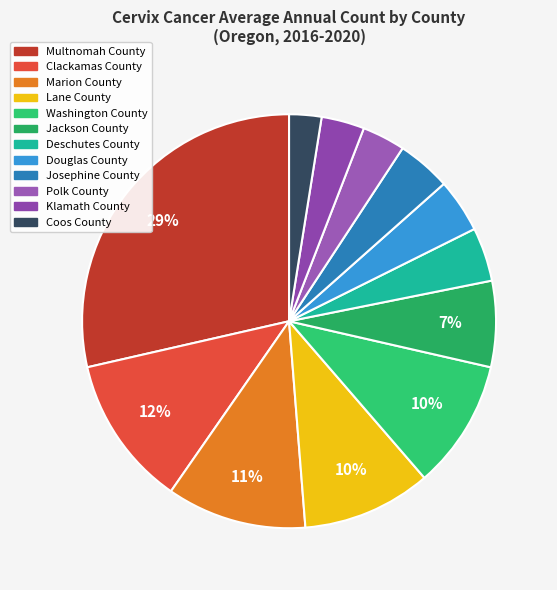

How many segments does this pie chart have?

12